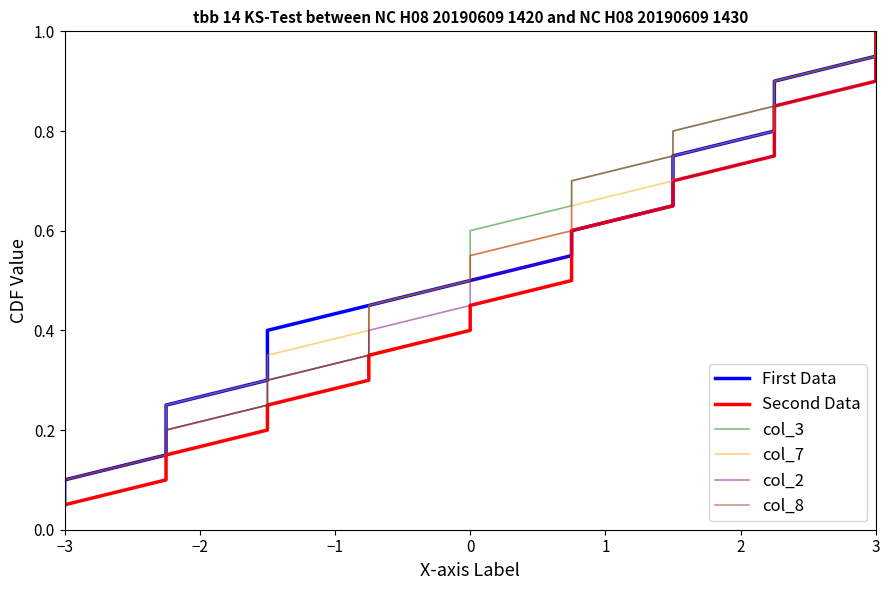

True or false: col_8 and col_7 cross at least once.

False